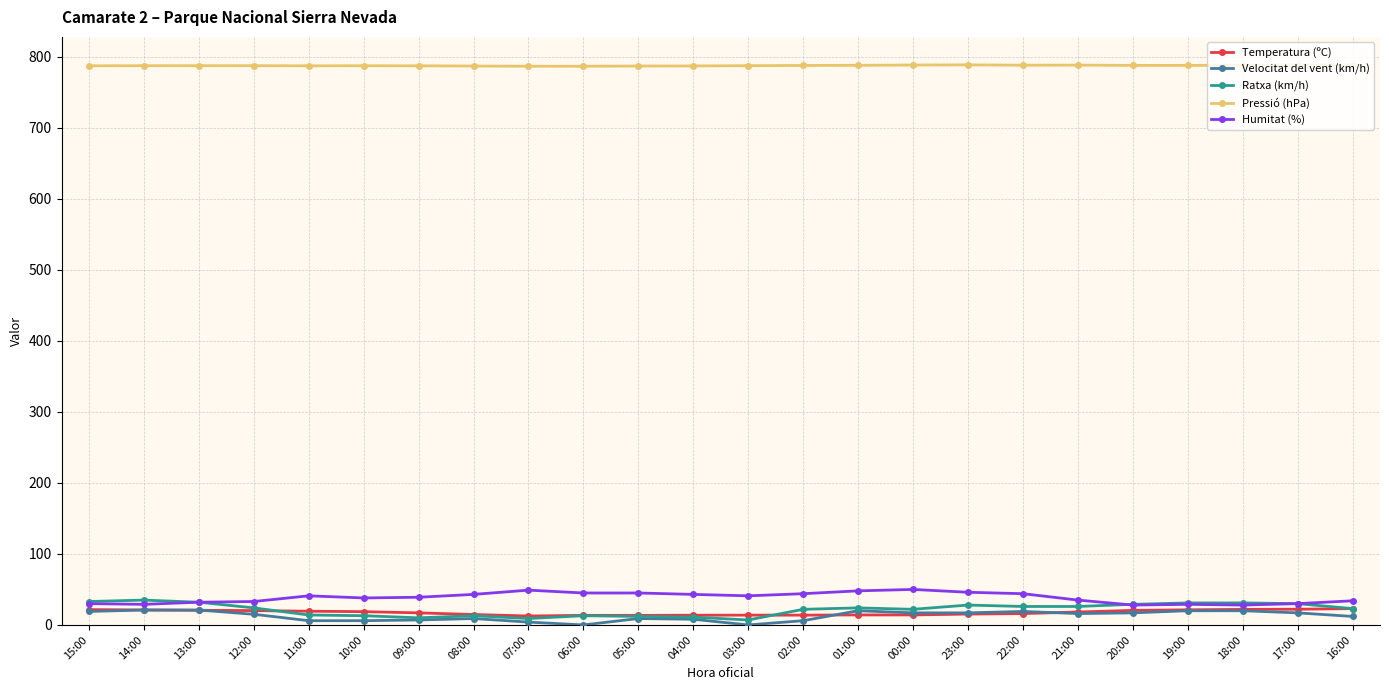

Reading left to right, what are all the values shown in this chart?

Temperatura (ºC): 21.6	21.1	20.6	20.2	19.3	18.7	17.0	14.7	12.6	13.5	13.5	13.7	13.8	13.8	14.1	14.1	15.3	16.0	18.2	20.5	21.3	21.9	22.1	23.0
Velocitat del vent (km/h): 19.0	21.0	21.0	15.0	6.0	6.0	7.0	9.0	4.0	0.0	9.0	8.0	0.0	6.0	20.0	17.0	17.0	19.0	16.0	17.0	20.0	20.0	17.0	12.0
Ratxa (km/h): 33.0	35.0	32.0	24.0	14.0	13.0	10.0	13.0	9.0	13.0	12.0	11.0	7.0	22.0	24.0	22.0	28.0	26.0	26.0	29.0	31.0	31.0	30.0	23.0
Pressió (hPa): 787.3	787.5	787.5	787.5	787.3	787.4	787.3	787.0	786.7	786.7	787.0	787.1	787.5	787.8	788.0	788.4	788.6	788.2	788.3	787.9	787.9	788.0	788.2	788.4
Humitat (%): 30.0	29.0	32.0	33.0	41.0	38.0	39.0	43.0	49.0	45.0	45.0	43.0	41.0	44.0	48.0	50.0	46.0	44.0	35.0	28.0	29.0	28.0	30.0	34.0